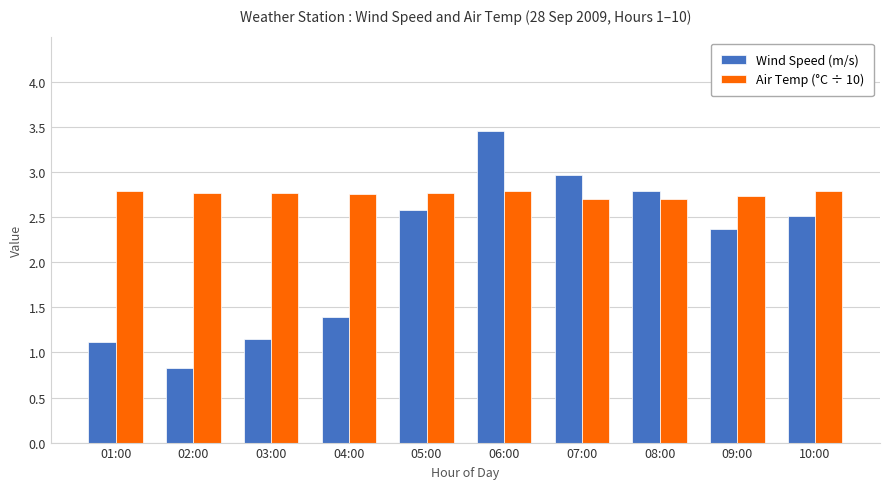

At 06:00, list the series in order from largest to smallest.

Wind Speed (m/s), Air Temp (°C ÷ 10)